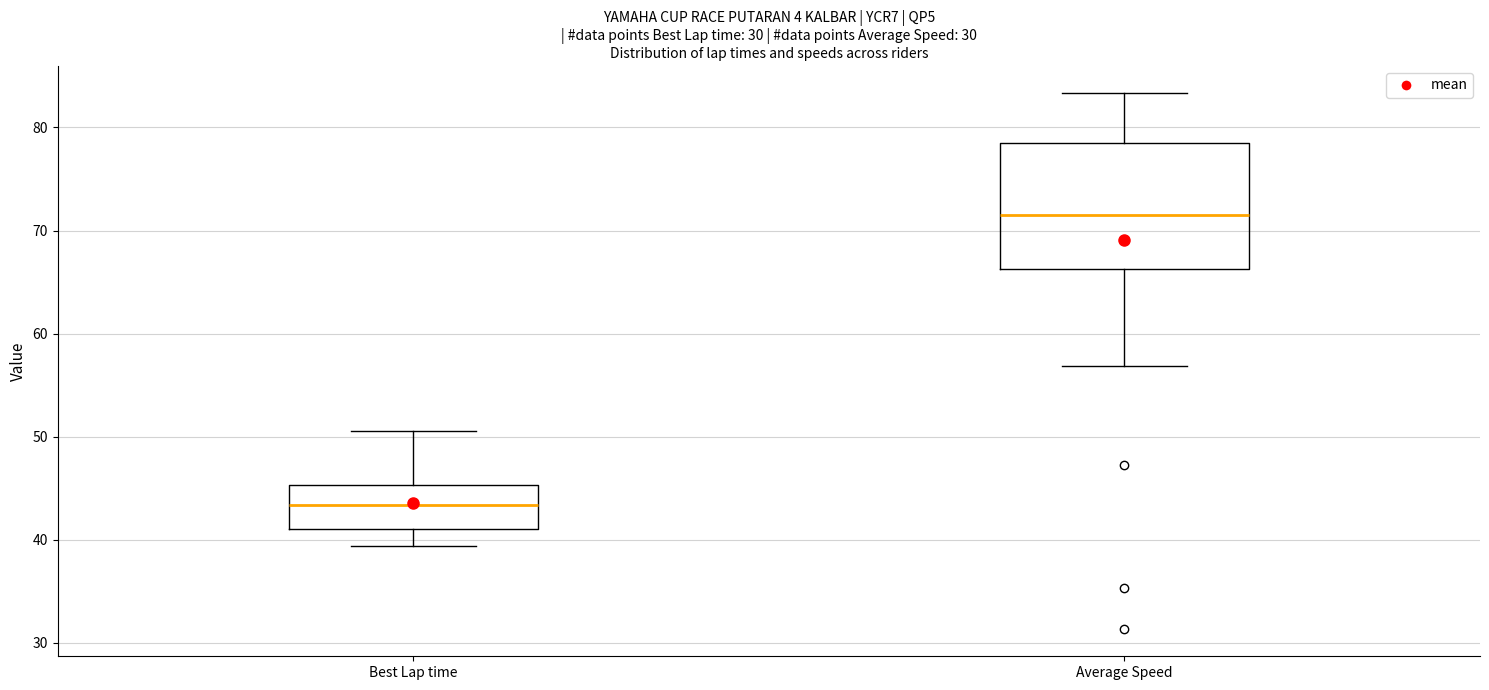

Which box's median line is the lowest?

Best Lap time